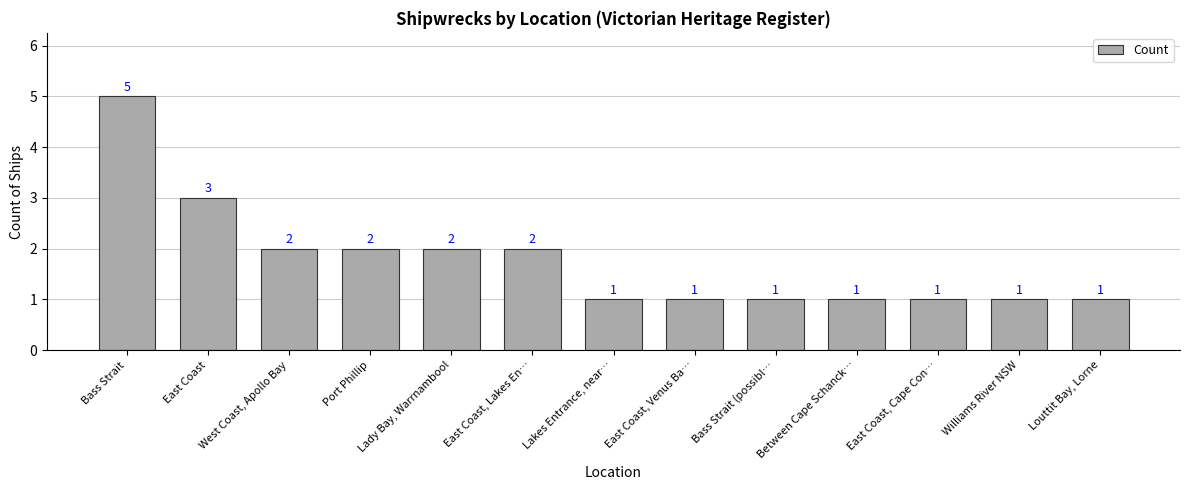

Where is the data nearest to the value 3?

East Coast